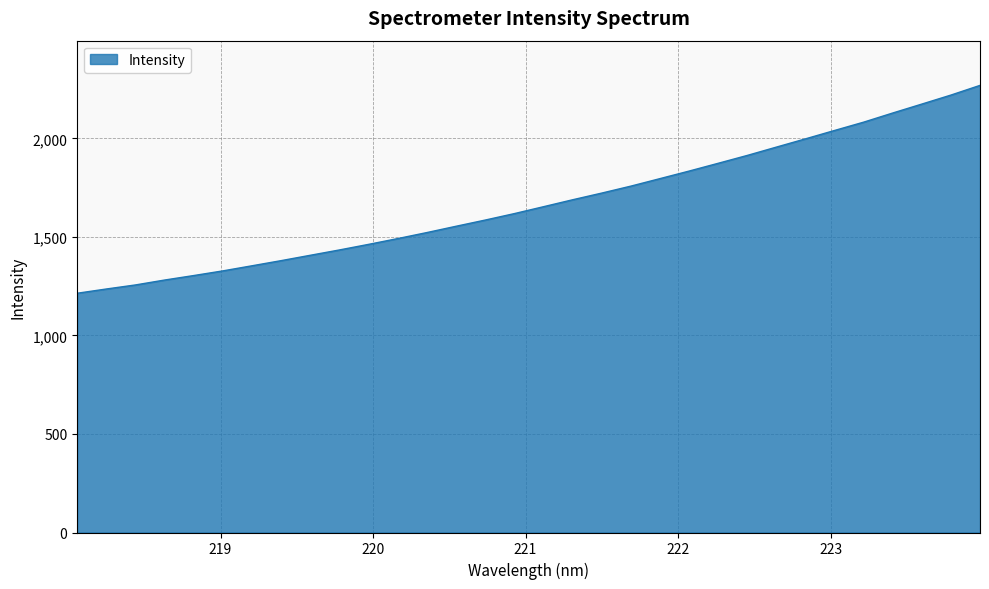

What is the smallest value displayed?

1214.3